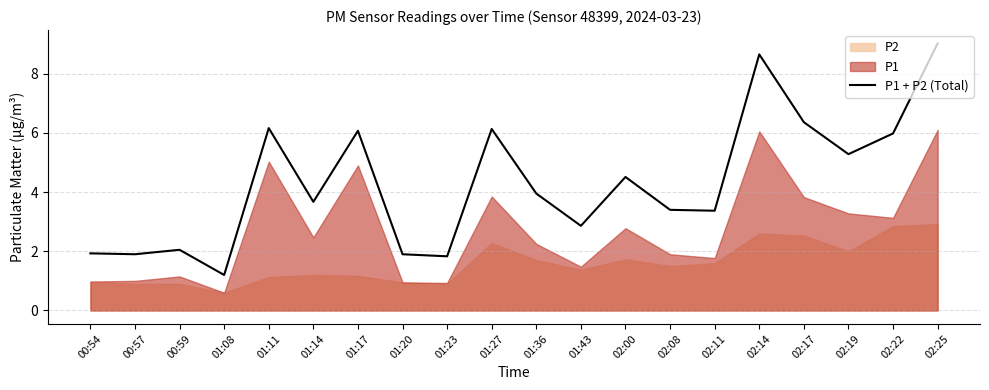

How many data points are less than 3?

7